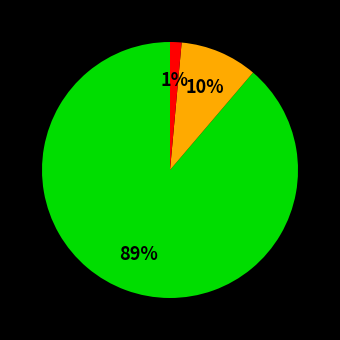

Does any single category account for the majority?

Yes